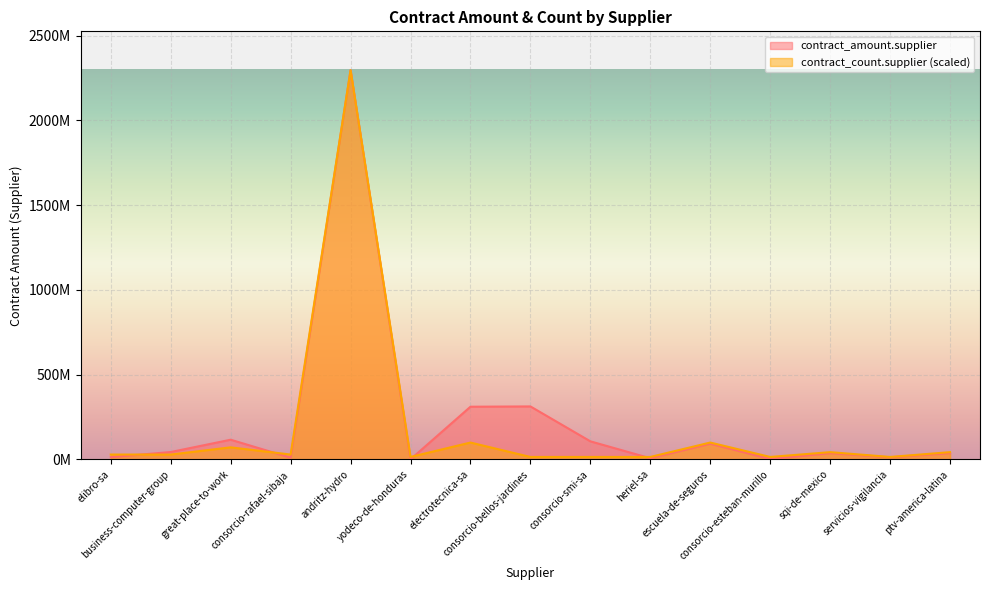

At how many categories does at least one series exceed 2168393558?

1